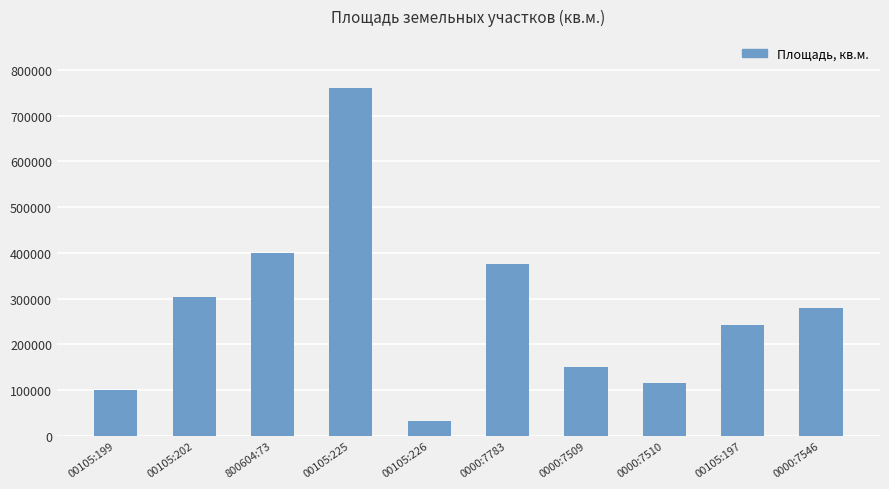

The chart shows a value of 759987 at 00105:225. True or false?

True